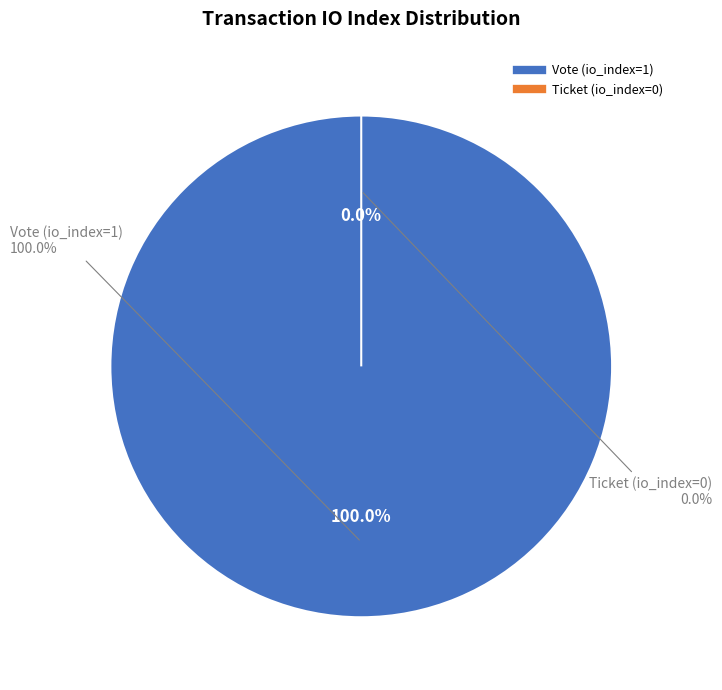

Rank the categories by value from highest to lowest.

Vote (io_index=1), Ticket (io_index=0)